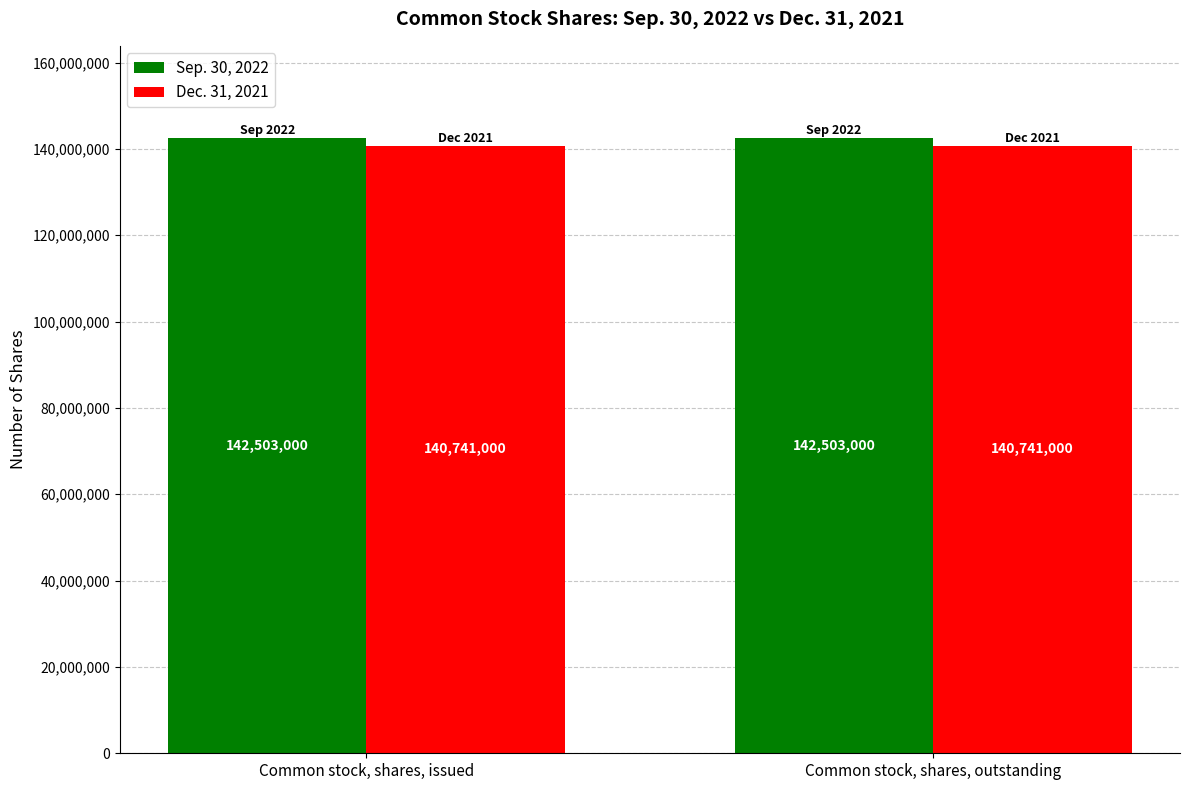

What is the spread (max minus min) of values at Common stock, shares, outstanding?

1762000